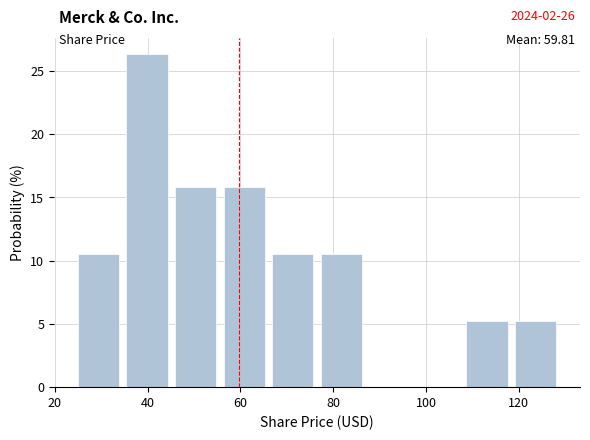

Over which range of the x-axis is the bar tallest?

34 to 46